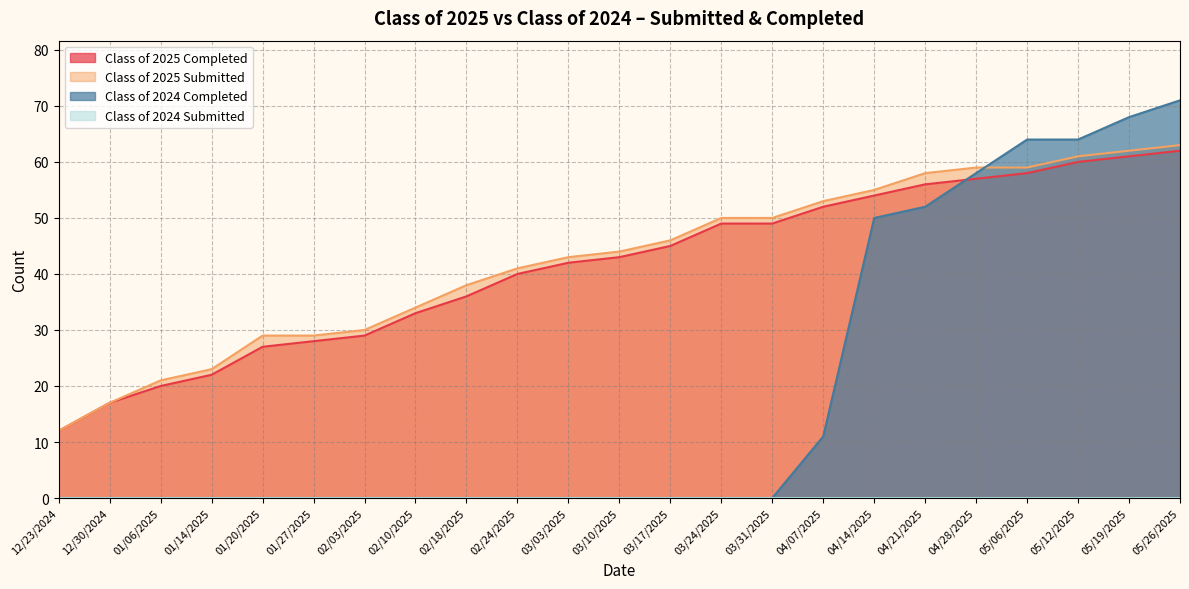

Which series has the largest total across all categories?

Class of 2025 Submitted